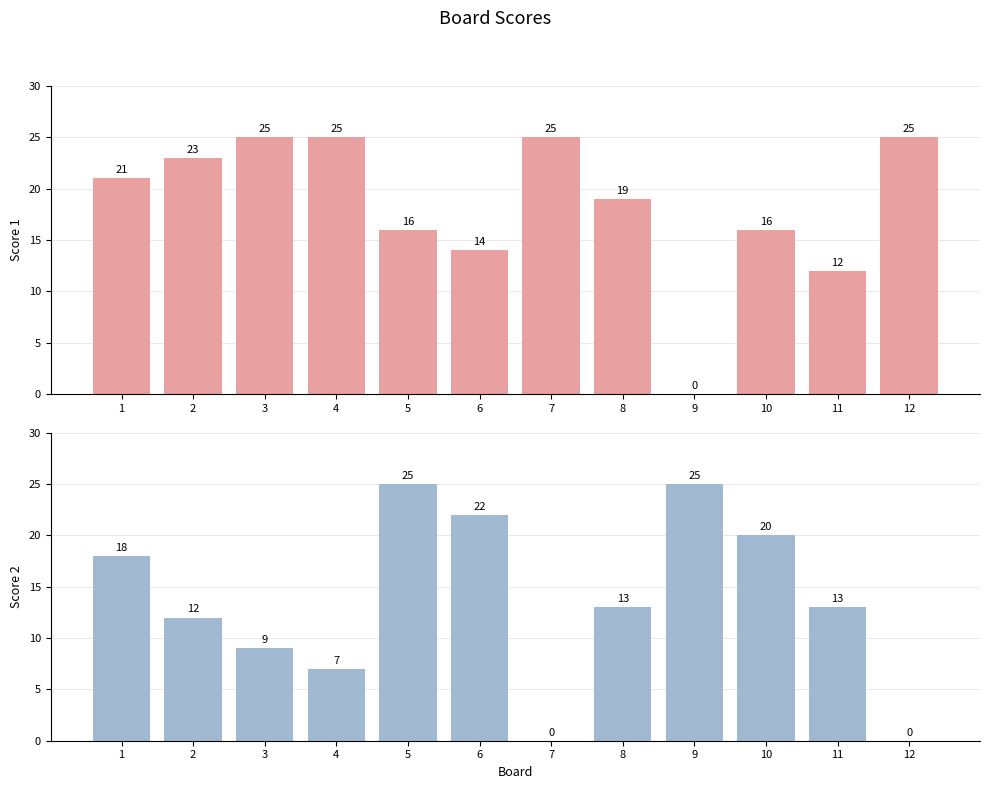

The value of Score 1 at 9 is -14. True or false?

False